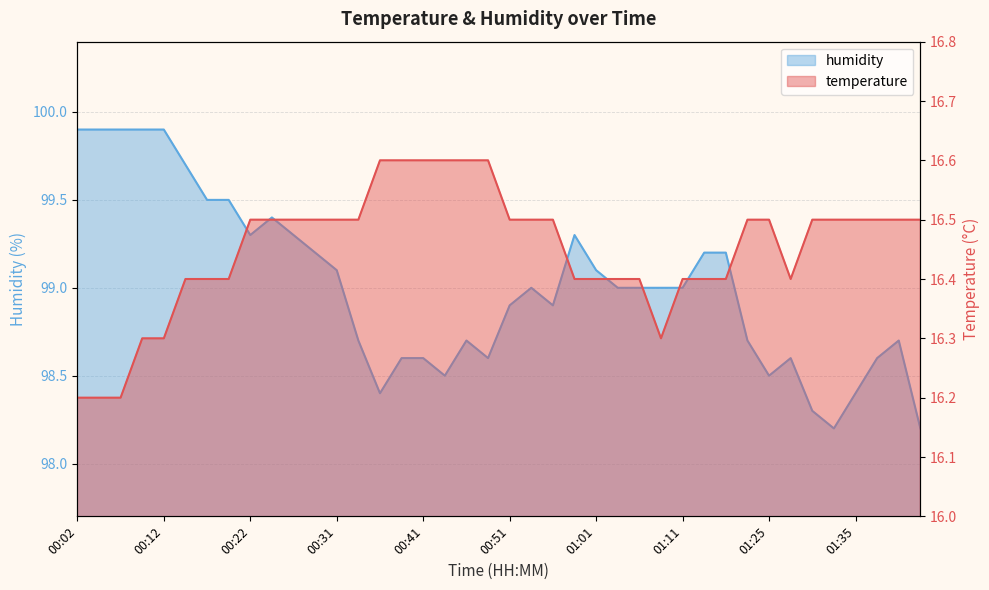

What is the label of the 31st point from the right?

00:24